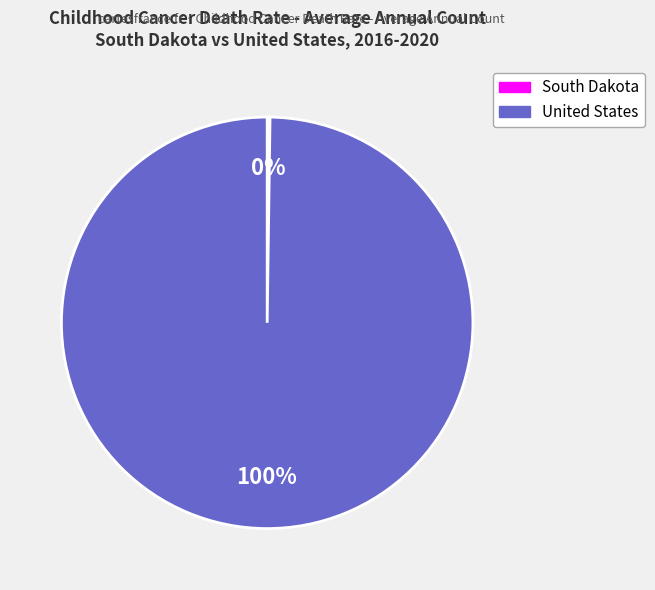

Which slice represents more than half of the pie?

United States